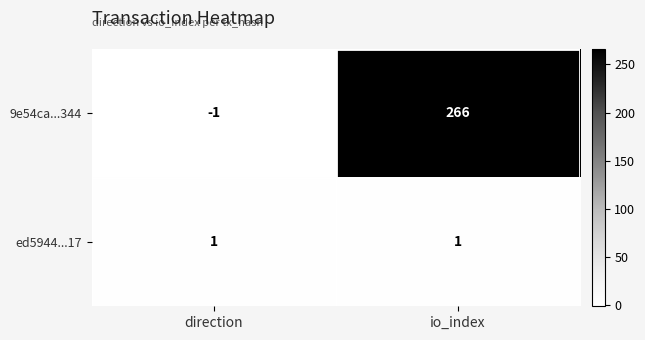

What is the maximum value for 9e54ca...344?

266